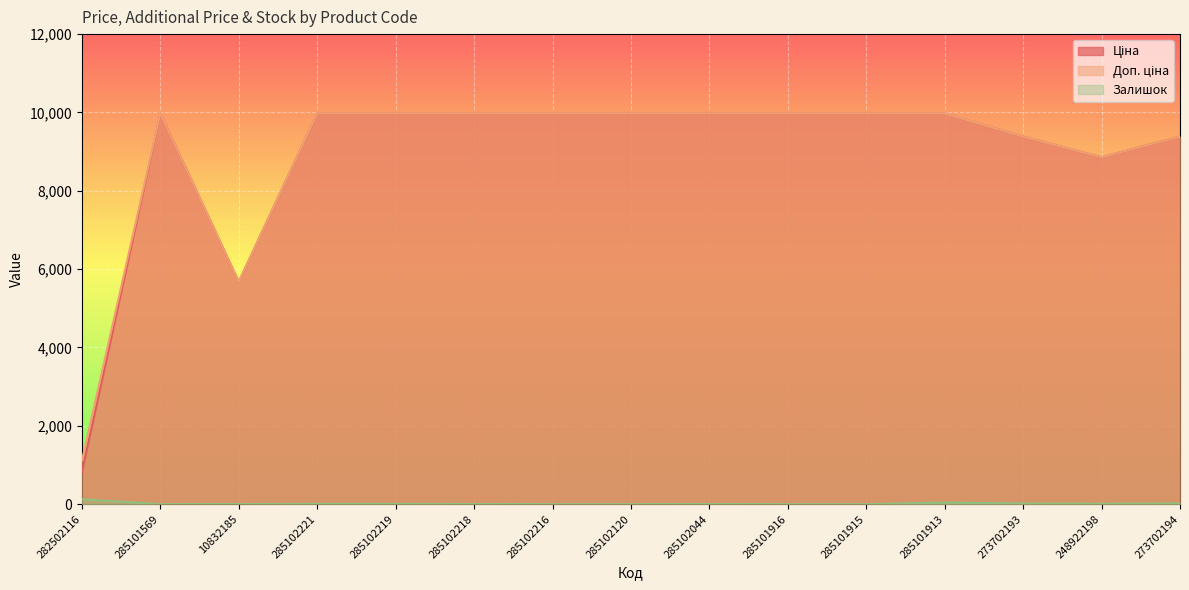

At which category is the sum across all series the highest?

285101913